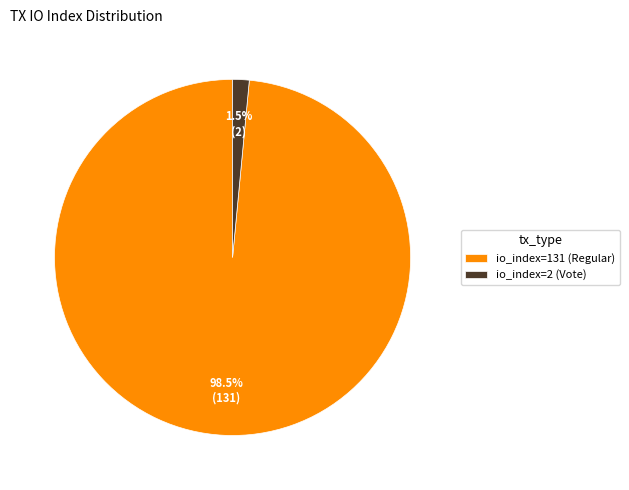

To the nearest percent, what is the difference between the io_index=2 (Vote) and io_index=131 (Regular) slice percentages?

97%